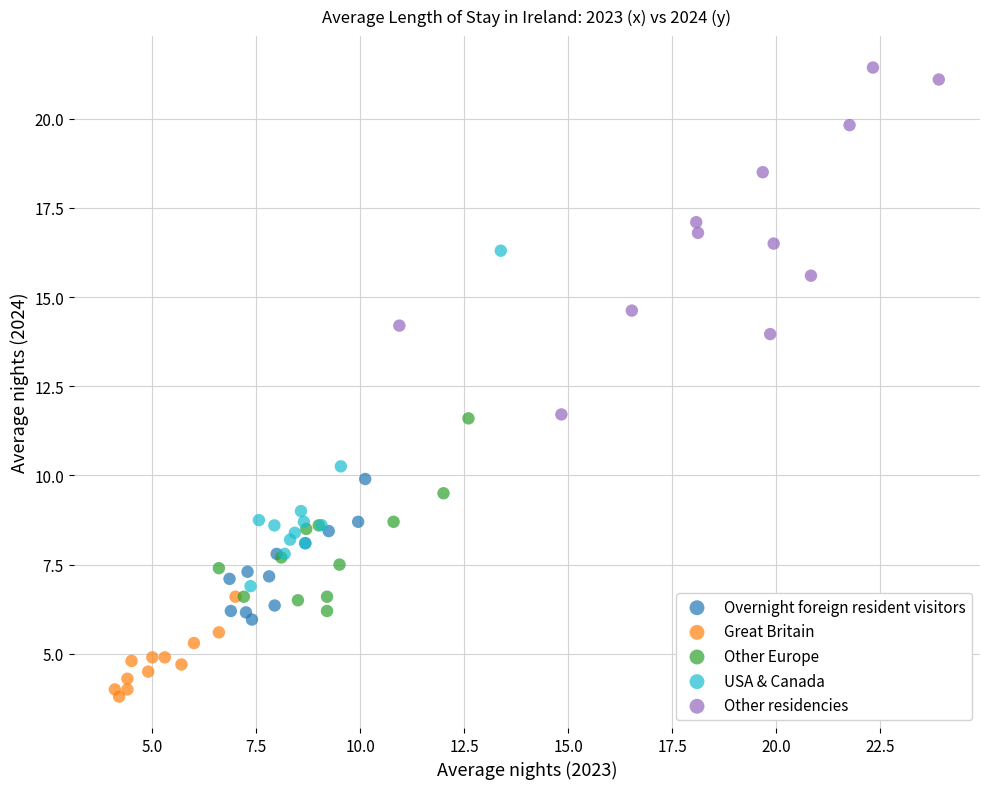

What are all the series names shown in the legend?

Overnight foreign resident visitors, Great Britain, Other Europe, USA & Canada, Other residencies